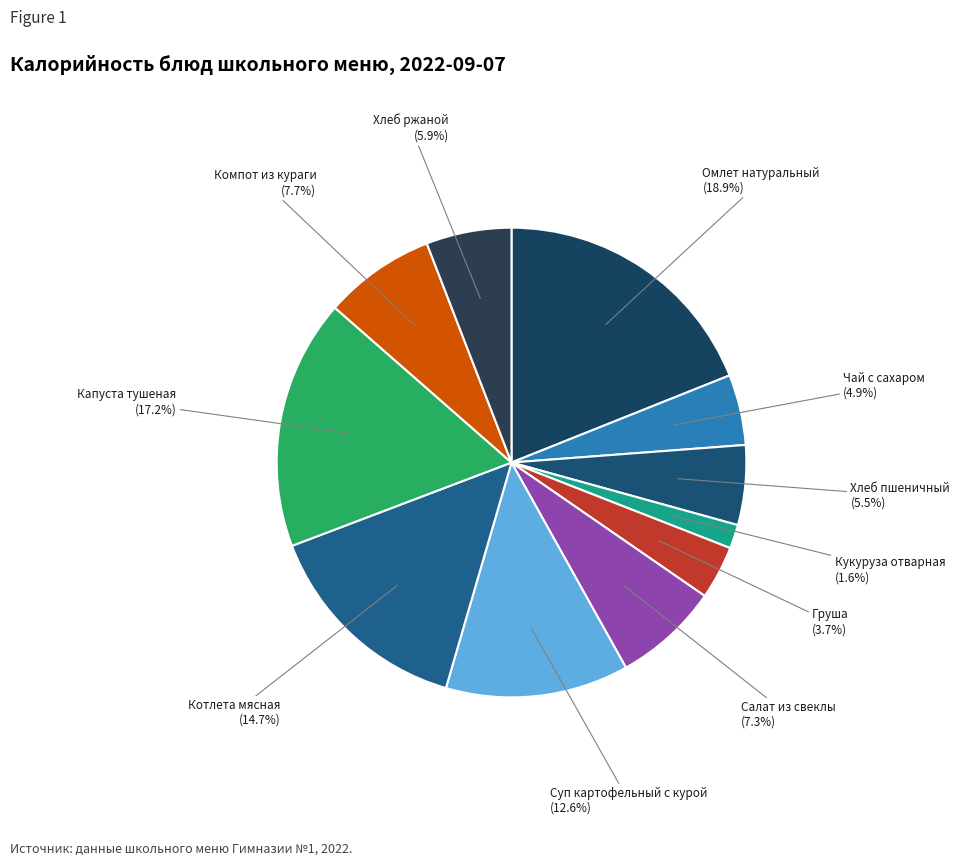

Does any single category account for the majority?

No